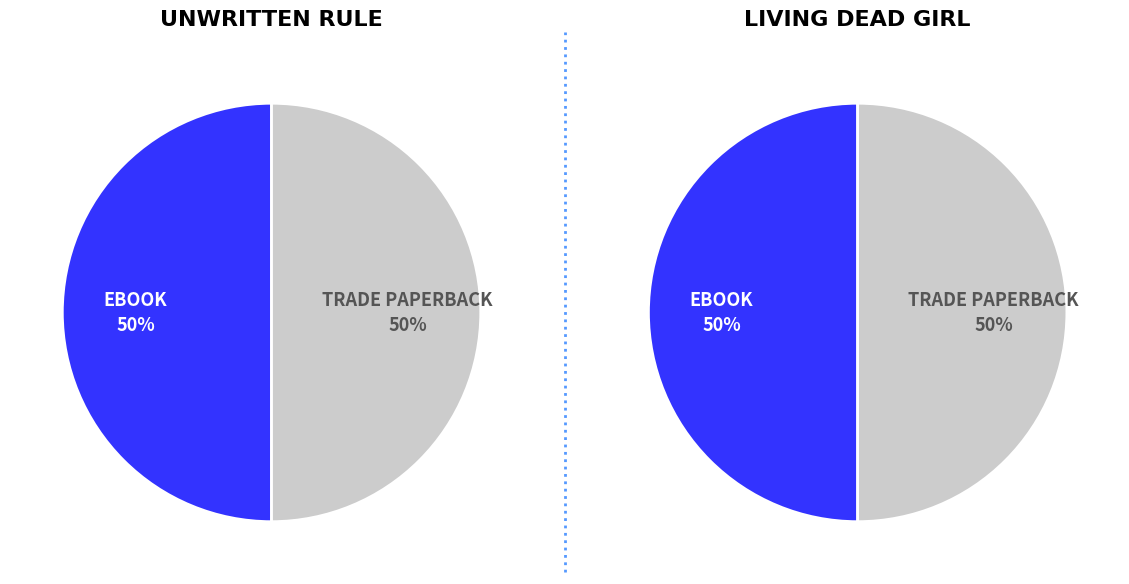

Rank the series at eBook from lowest to highest value.

Living Dead Girl, Unwritten Rule